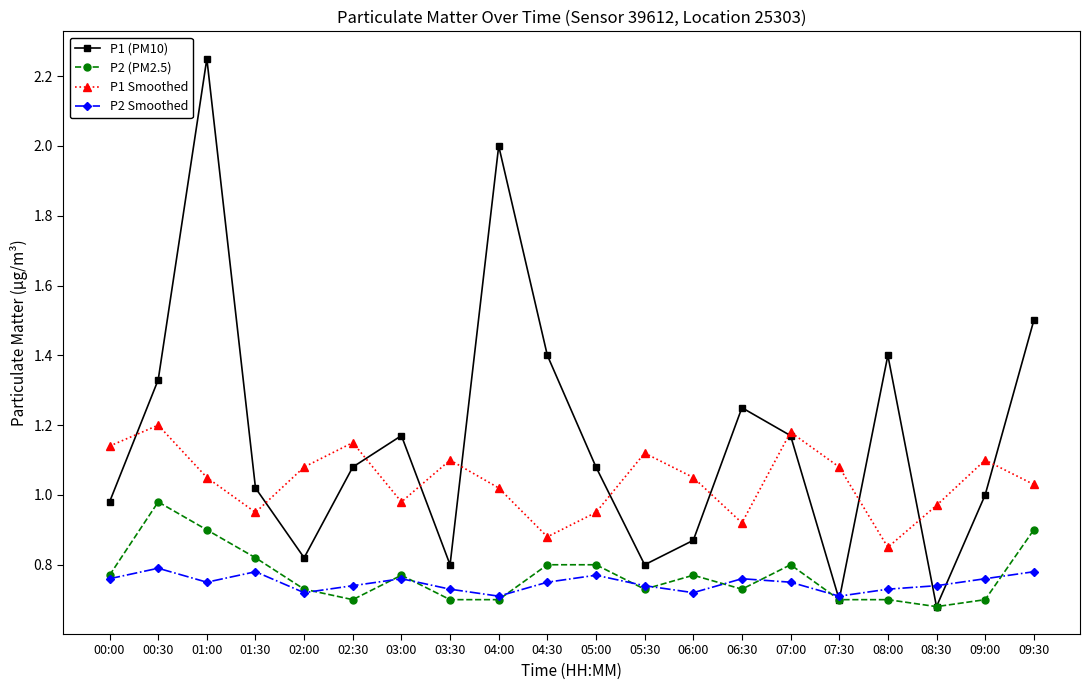

What is the total value across all series at 07:00?

3.9